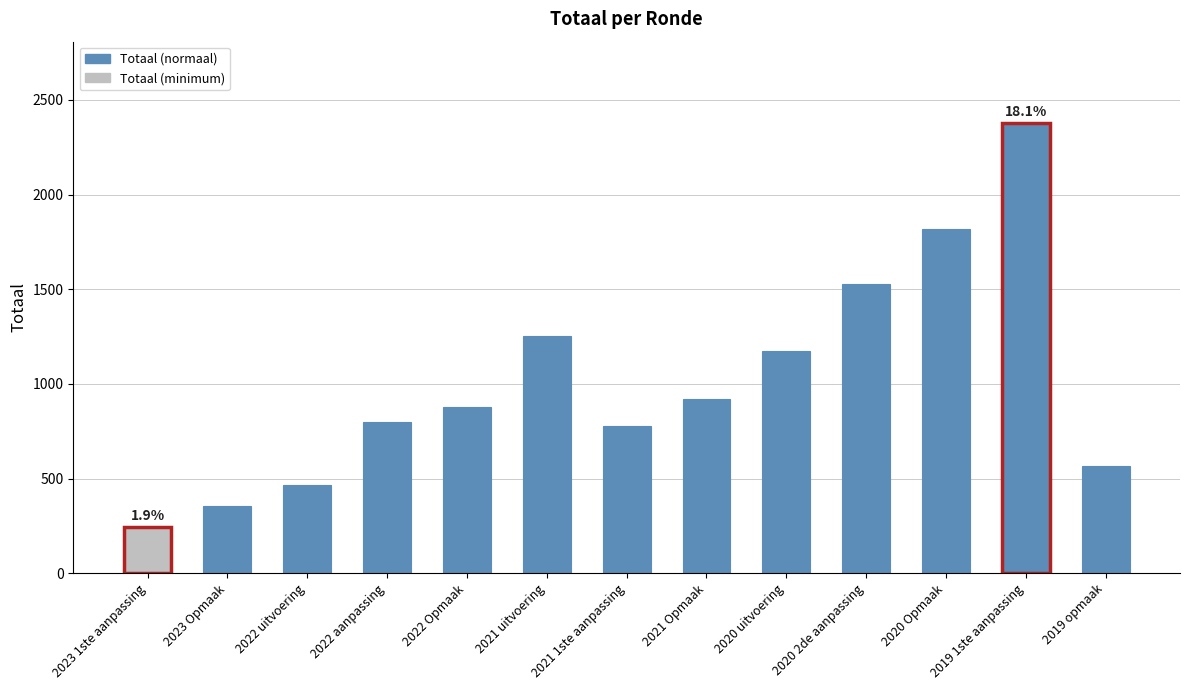

List the labels in order of value, largest first.

2019 1ste aanpassing, 2020 Opmaak, 2020 2de aanpassing, 2021 uitvoering, 2020 uitvoering, 2021 Opmaak, 2022 Opmaak, 2022 aanpassing, 2021 1ste aanpassing, 2019 opmaak, 2022 uitvoering, 2023 Opmaak, 2023 1ste aanpassing